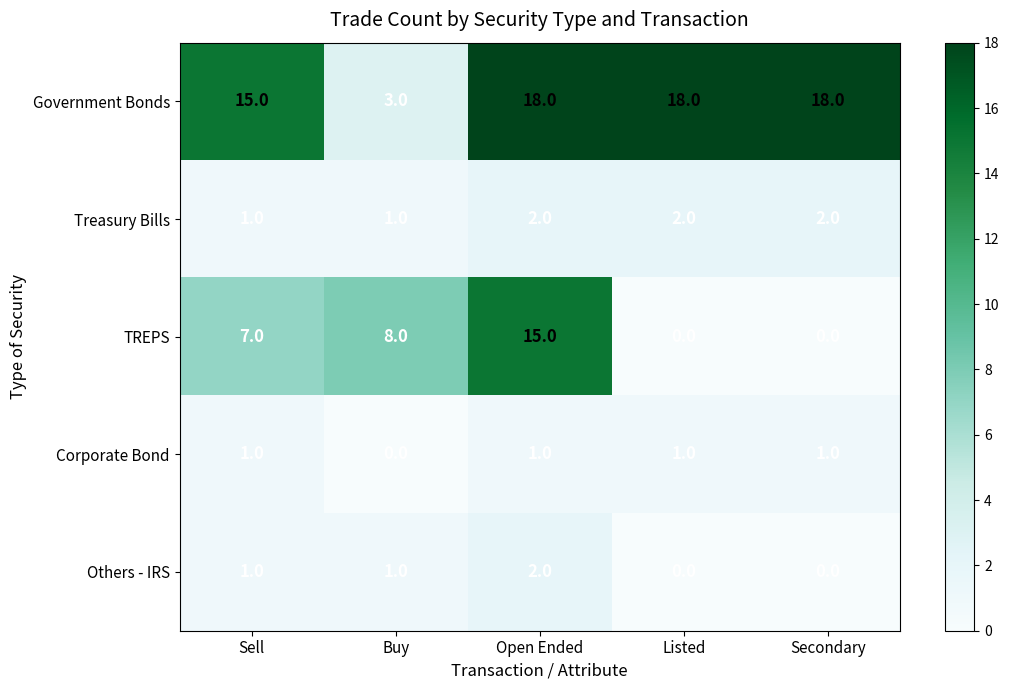

What is the difference between the maximum and second lowest values in the Government Bonds series?

3